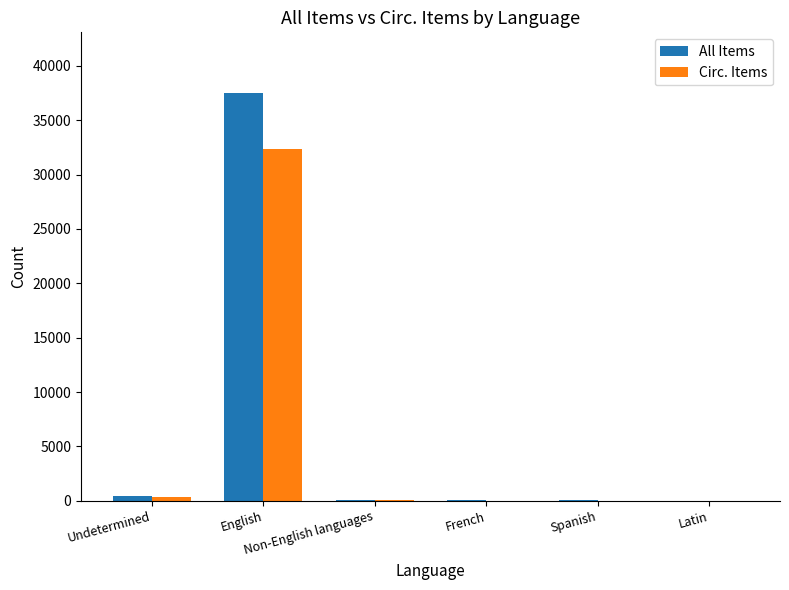

What is the sum of all All Items values?

38102